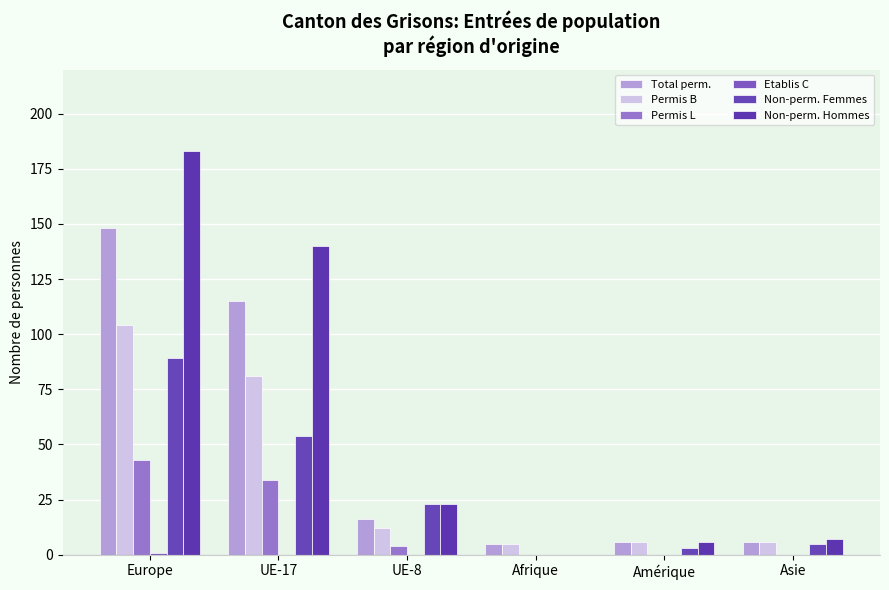

How many groups of bars are there?

6